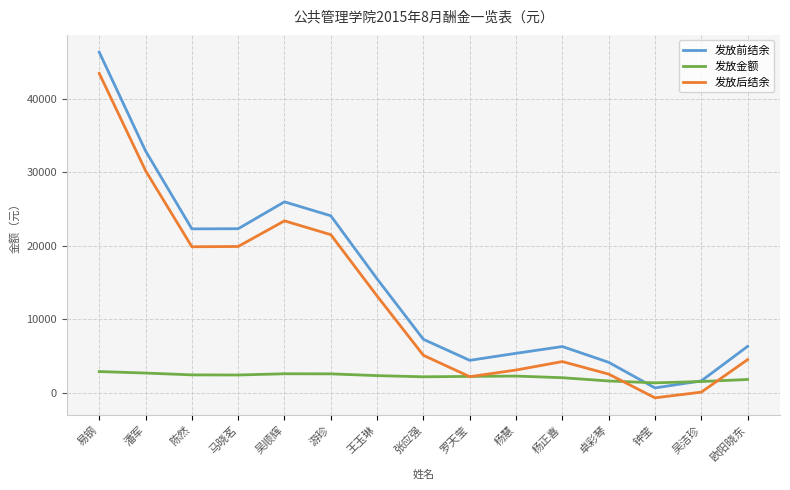

True or false: 发放后结余 and 发放前结余 cross at least once.

False